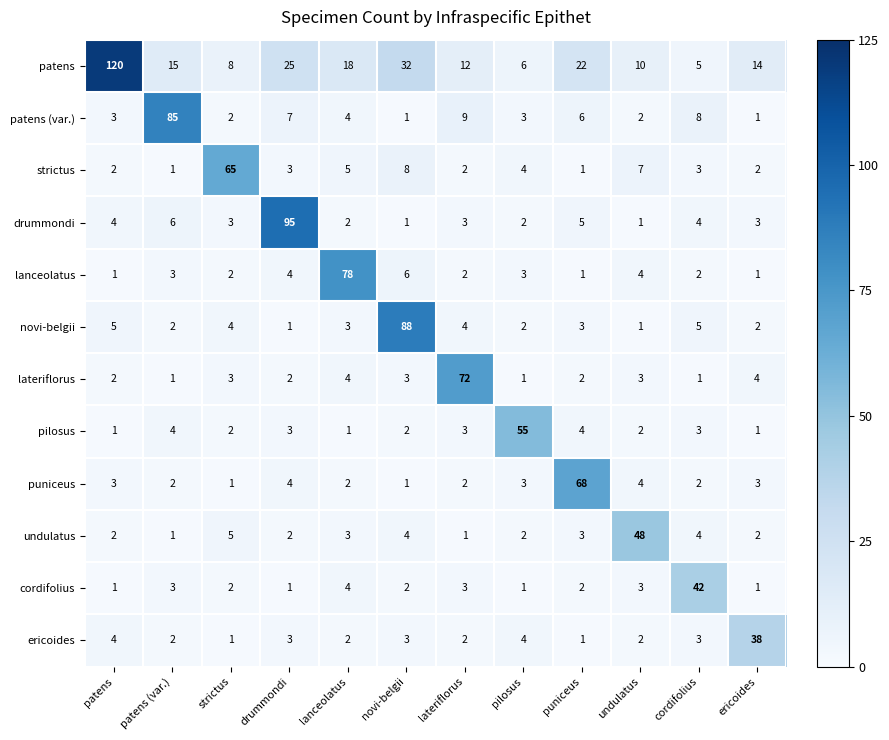

Which series has the widest spread of values?

patens